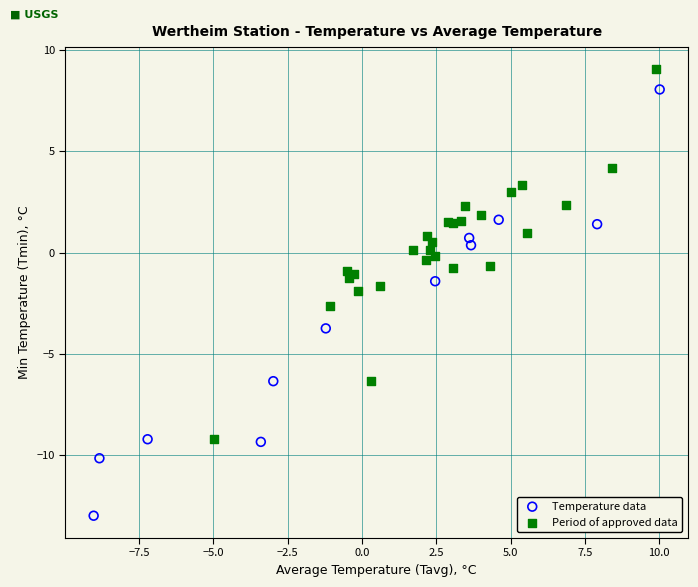

Which series reaches the minimum Y coordinate?

Temperature data